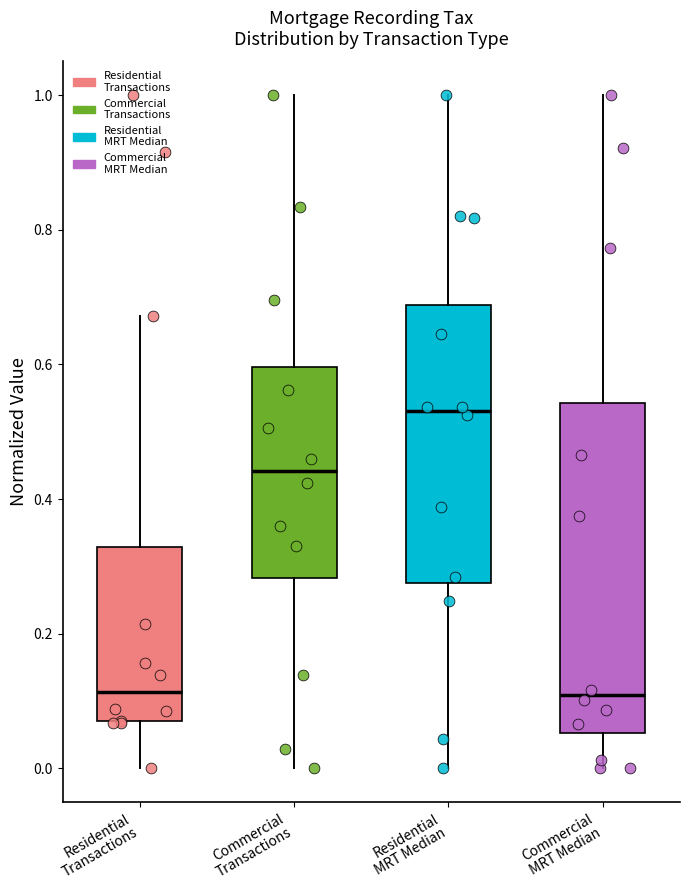

Which box is the tallest, from its lower edge to its upper edge?

Commercial MRT Median